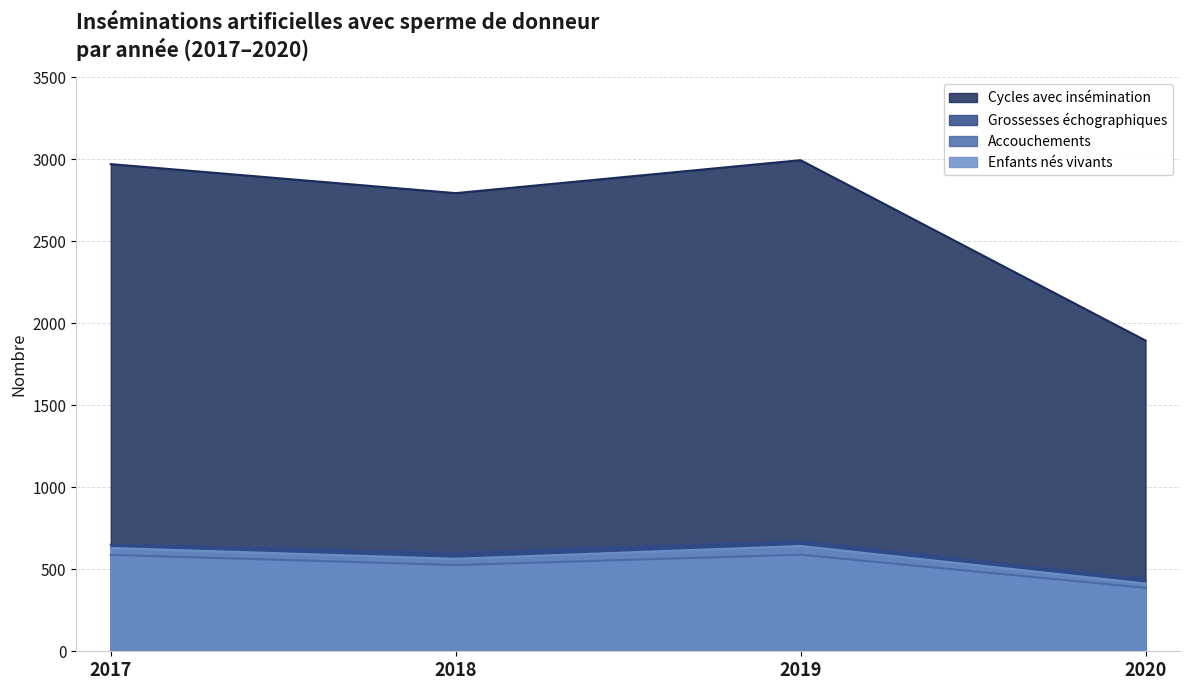

Where is the first local maximum for Enfants nés vivants?

2019